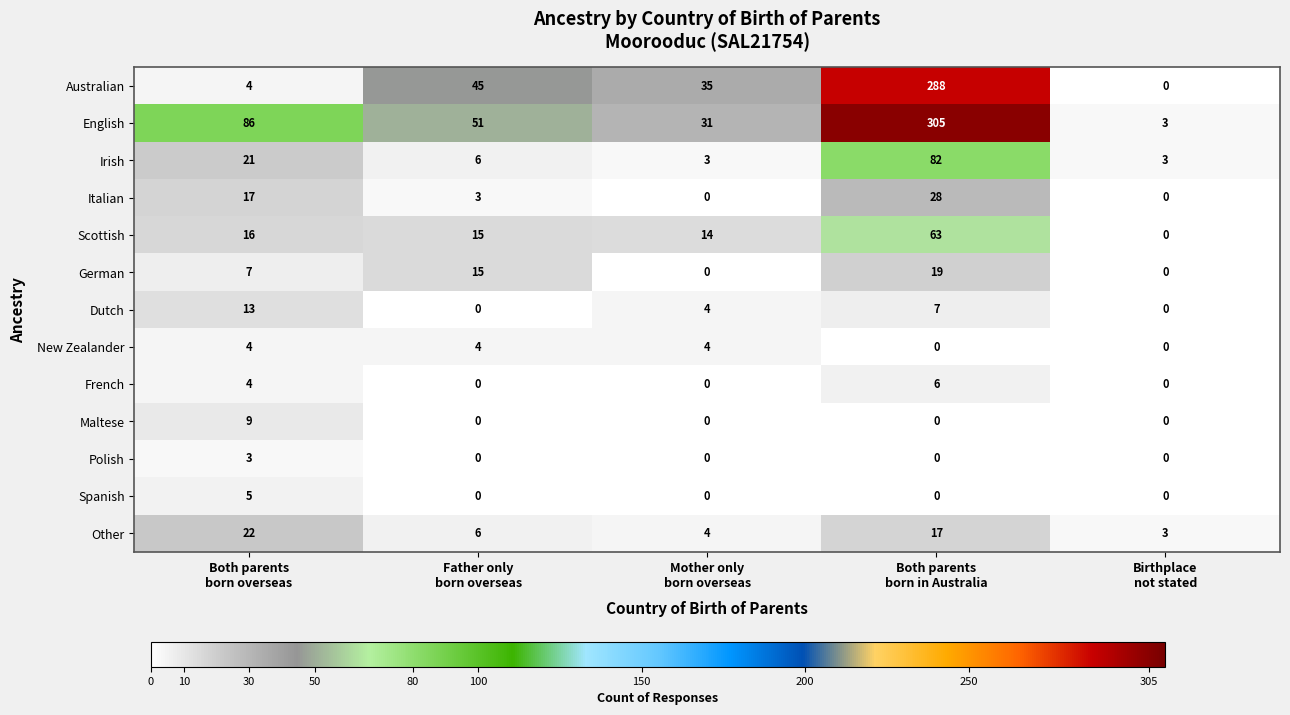

Count the number of categories in the chart.

5